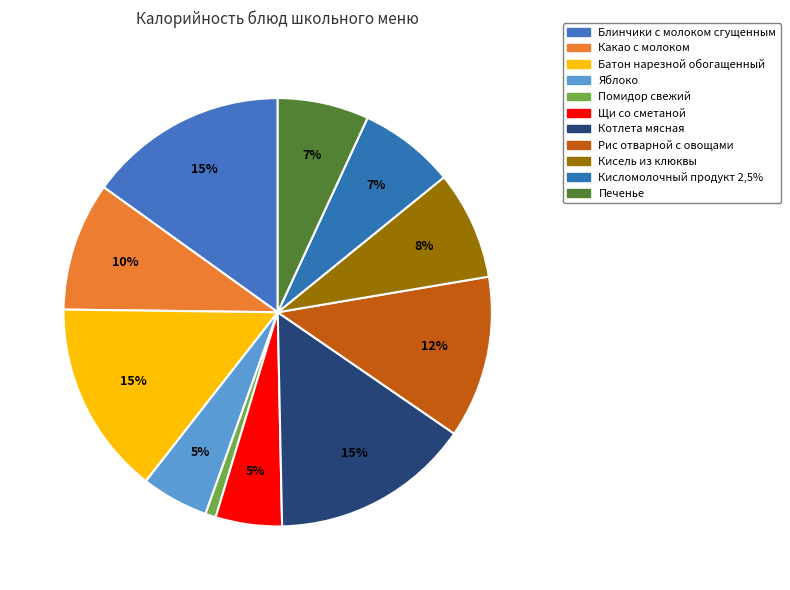

Which category has the biggest portion of the pie?

Блинчики с молоком сгущенным